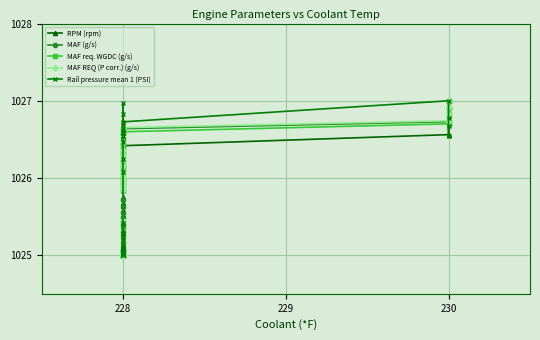

How many interior local valleys does the MAF (g/s) series have?

1